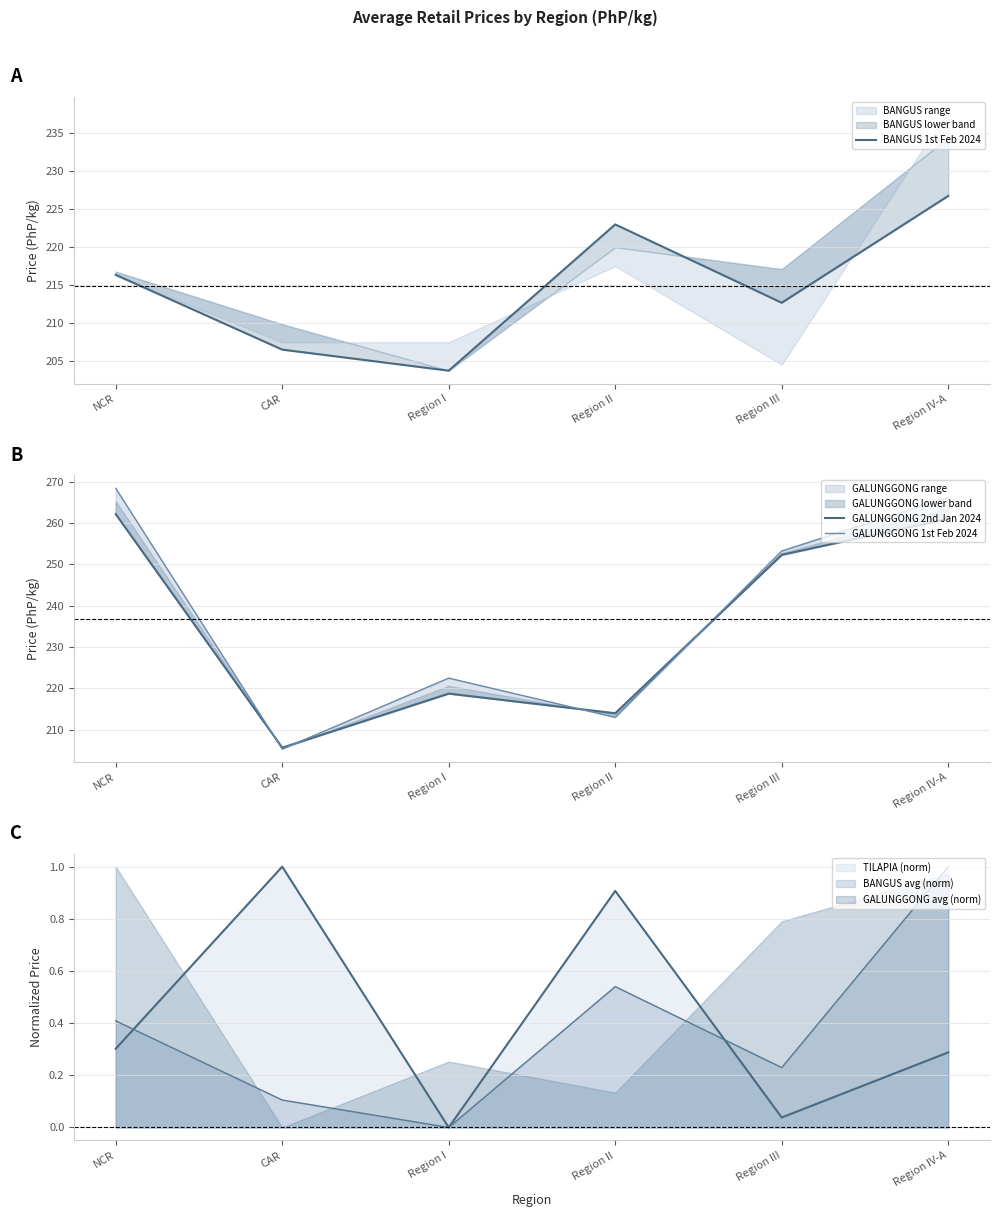

The BANGUS avg (norm) series shows -0.6 at Region I. True or false?

False